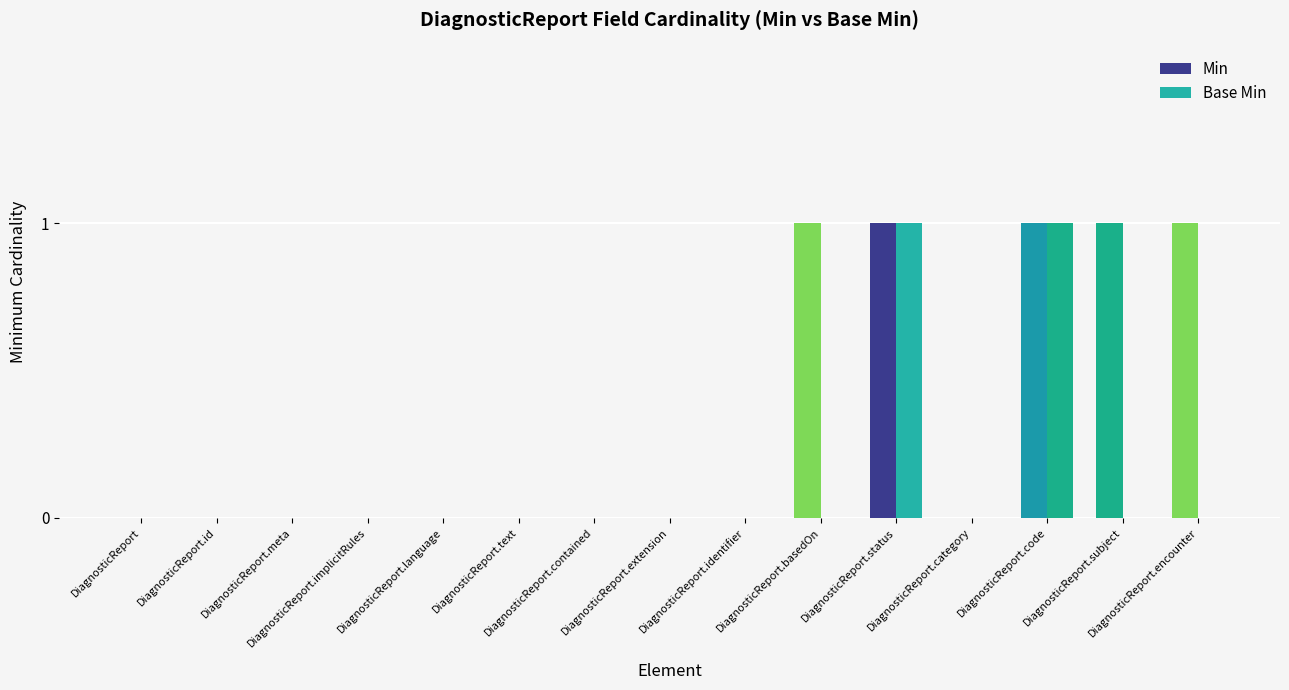

How many series are shown in this chart?

2